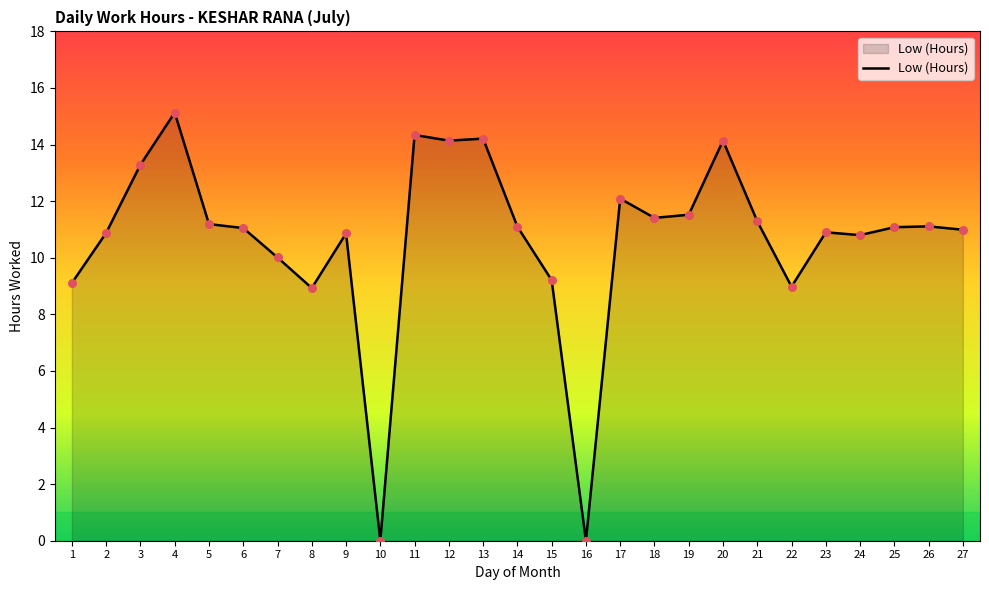

What is the change in value from 16 to 26?

+11.1